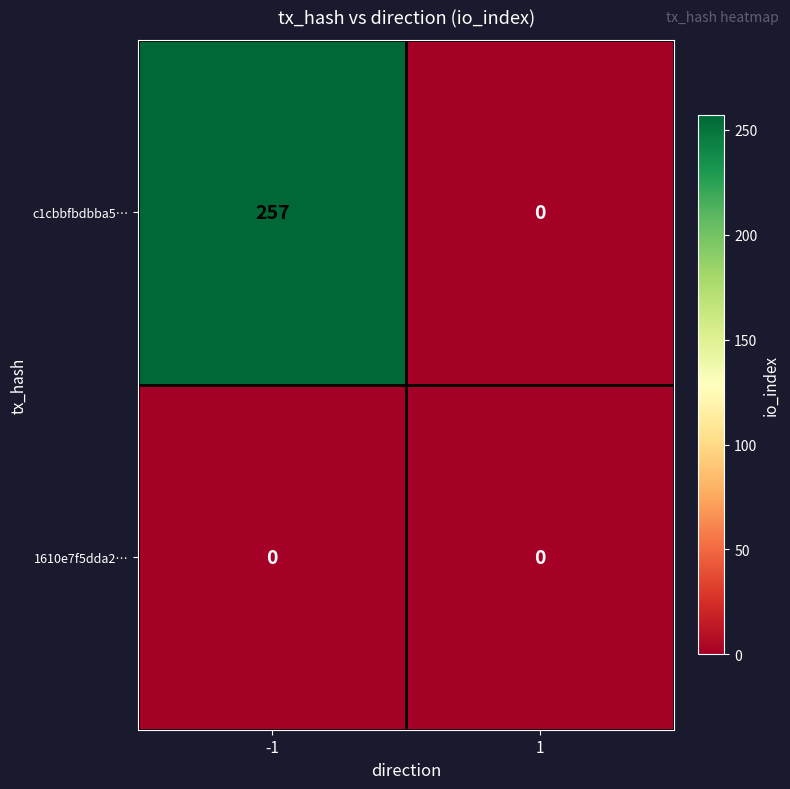

Rank the series by their maximum value, from highest to lowest.

c1cbbfbdbba5…, 1610e7f5dda2…